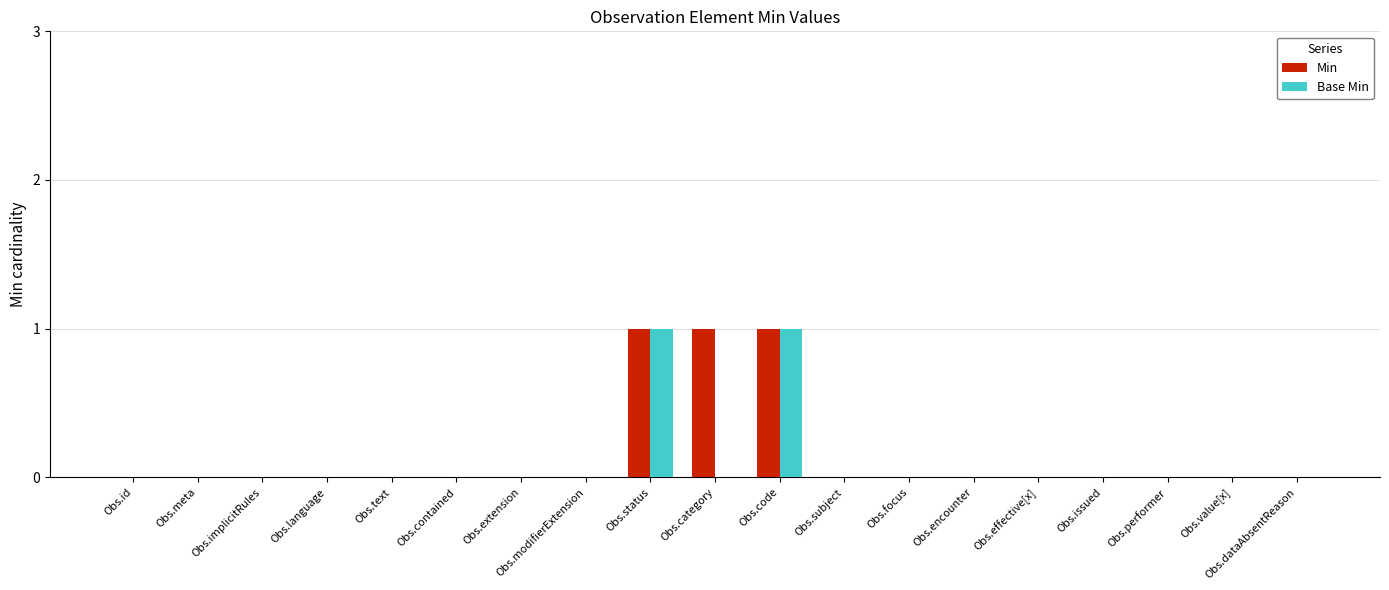

What is the sum of all Min values?

3